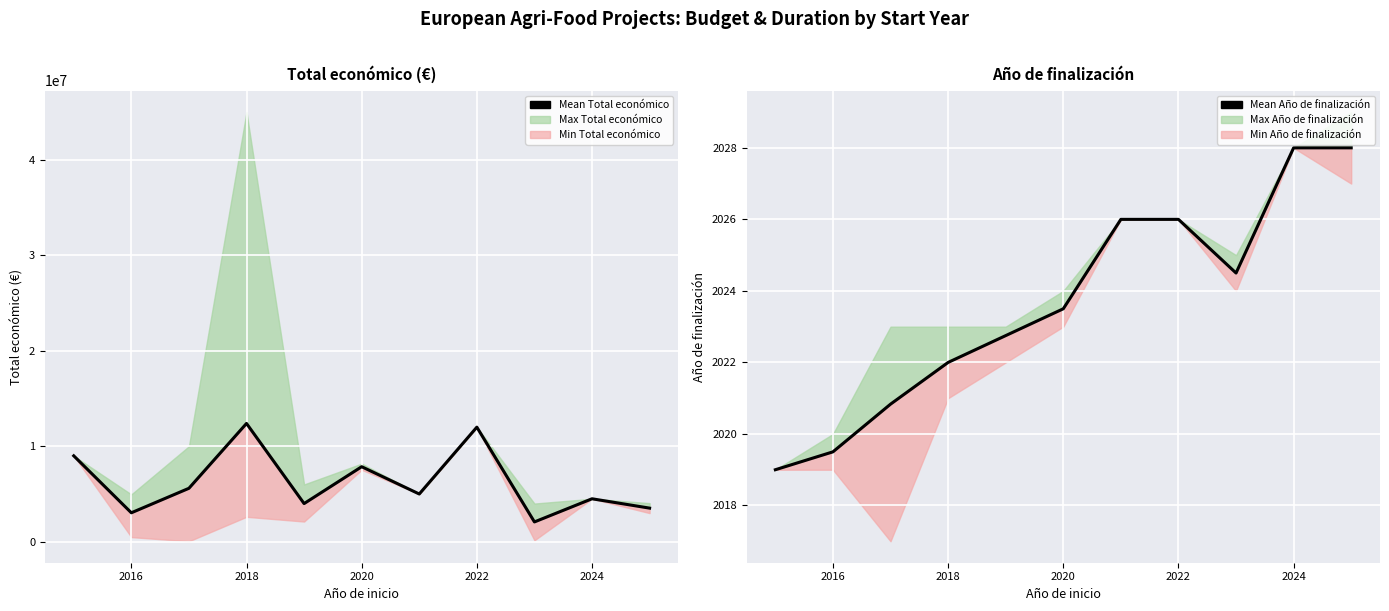

How many values in the Mean Total económico series exceed 4999992?

5